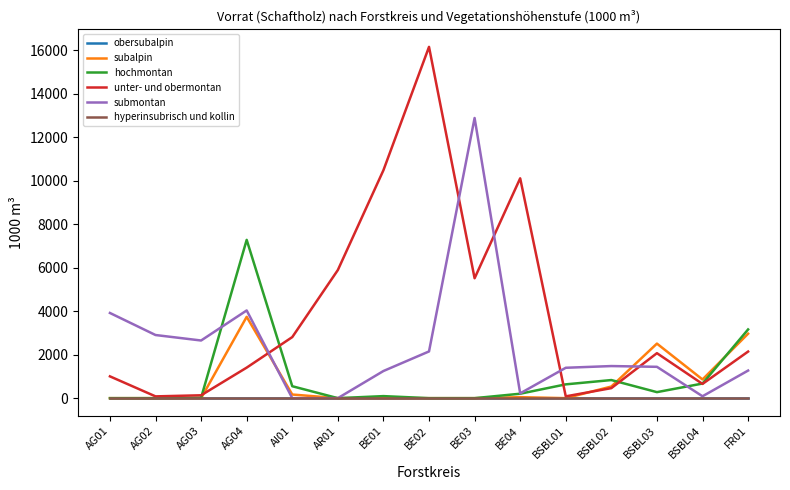

True or false: submontan and obersubalpin cross at least once.

False